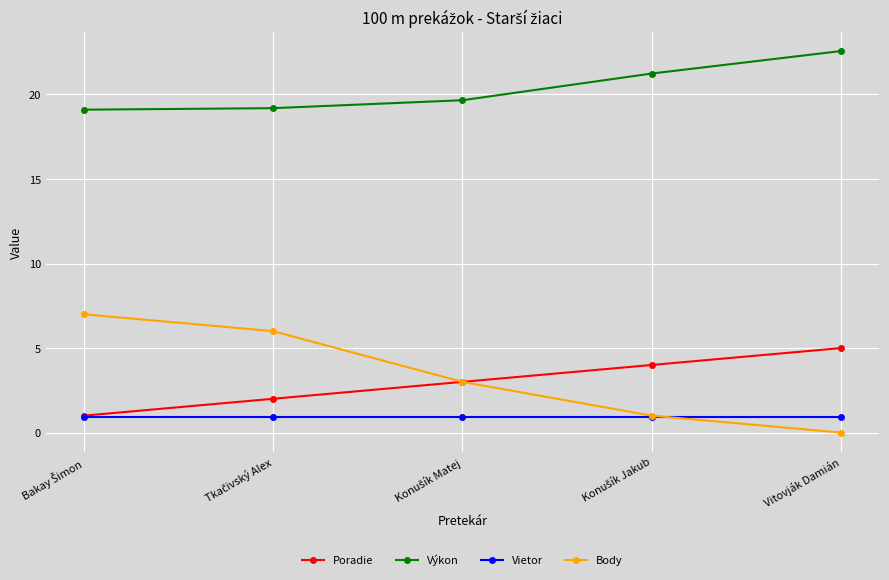

What is the value of the Vietor point at the 5th from the left?

0.9